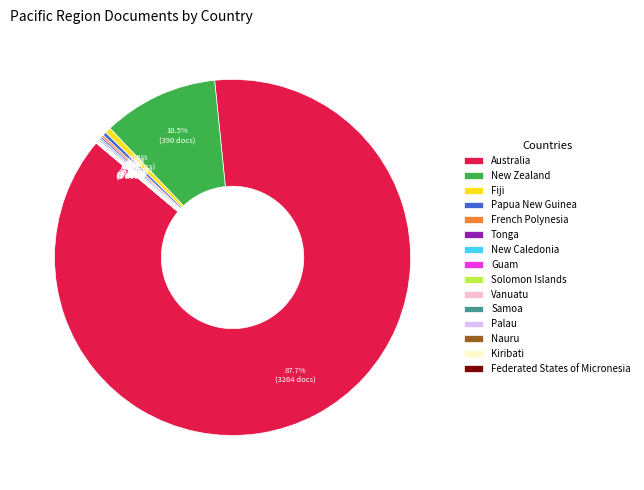

How much of the chart is everything except New Zealand?

89.5%